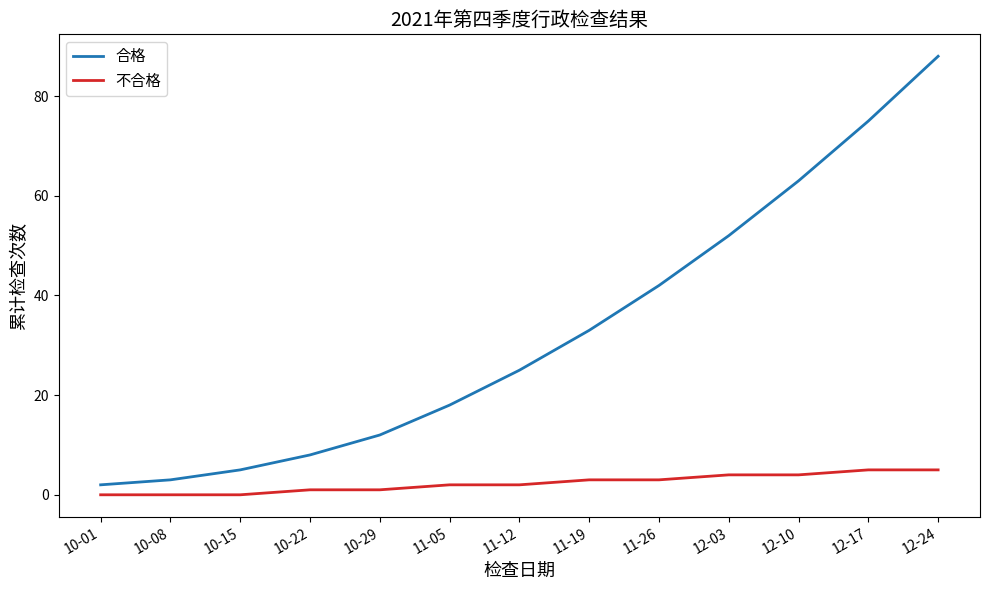

What is the maximum value shown in the chart?

88